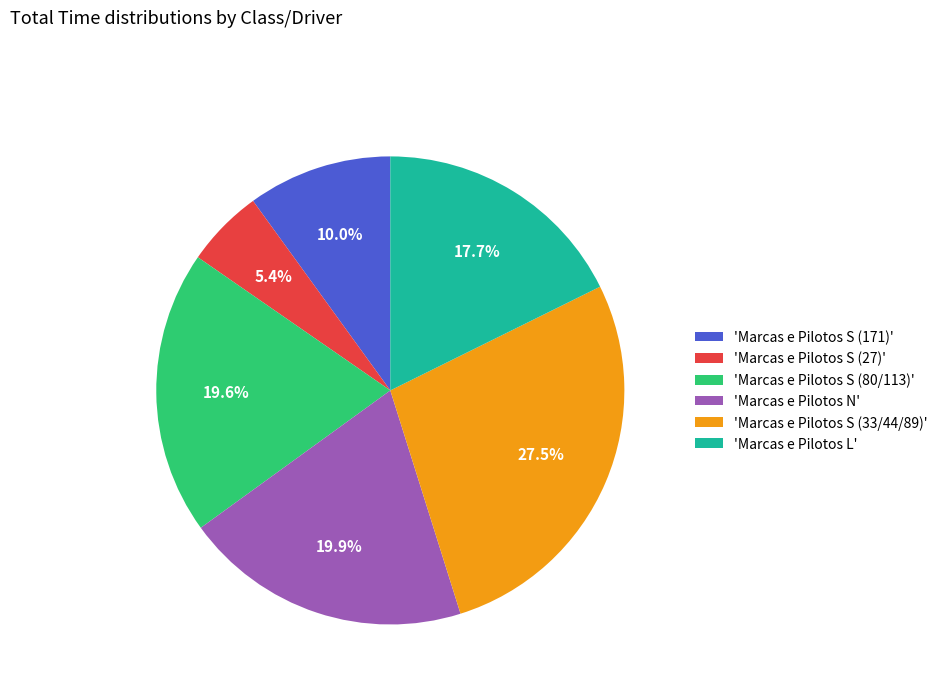

What portion of the pie excludes 'Marcas e Pilotos S (33/44/89)'?

72.5%